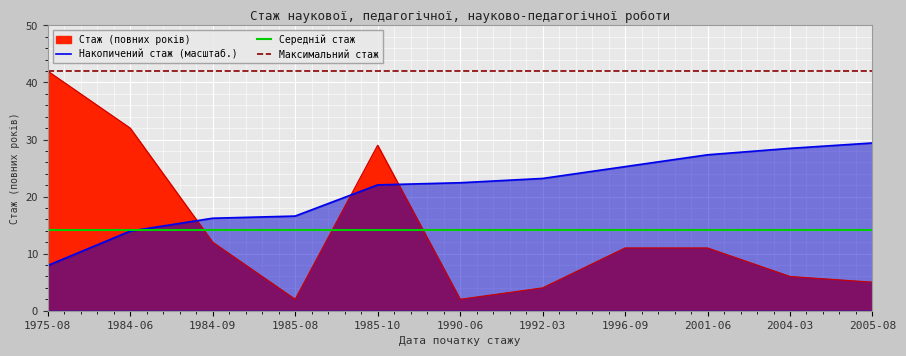

How many data points are above 11?

4